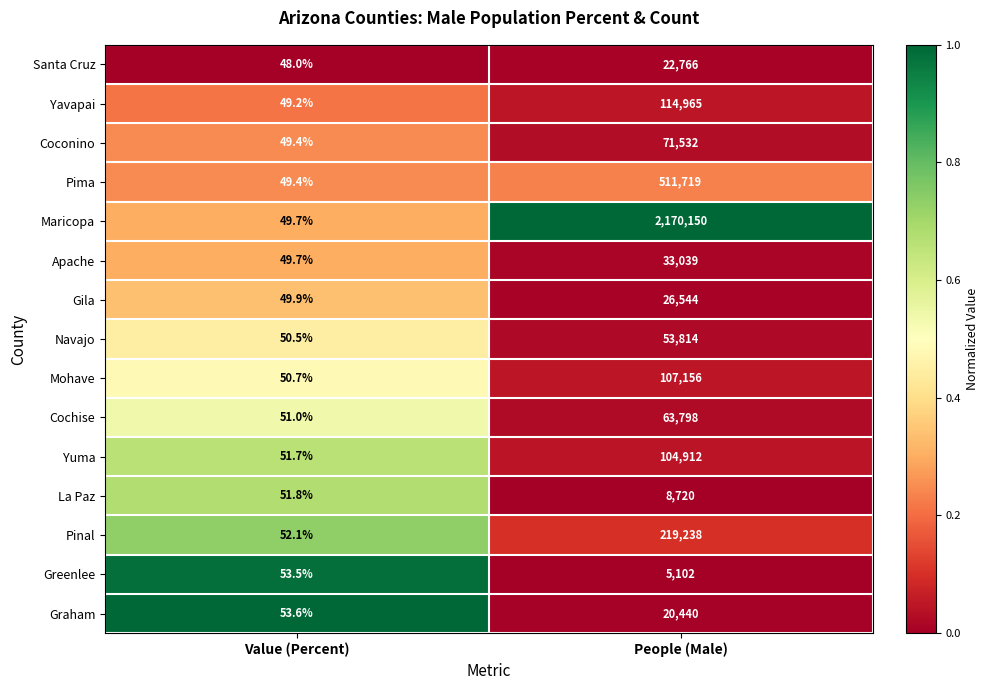

What is the spread (max minus min) of values at Value (Percent)?

5.6